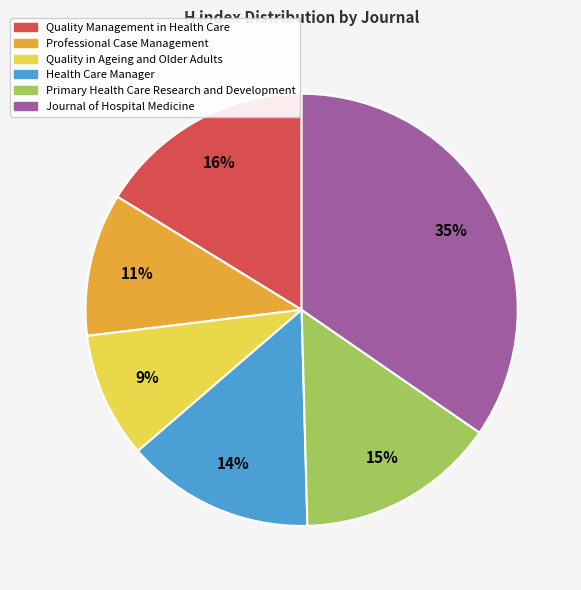

How many slices are in this pie chart?

6